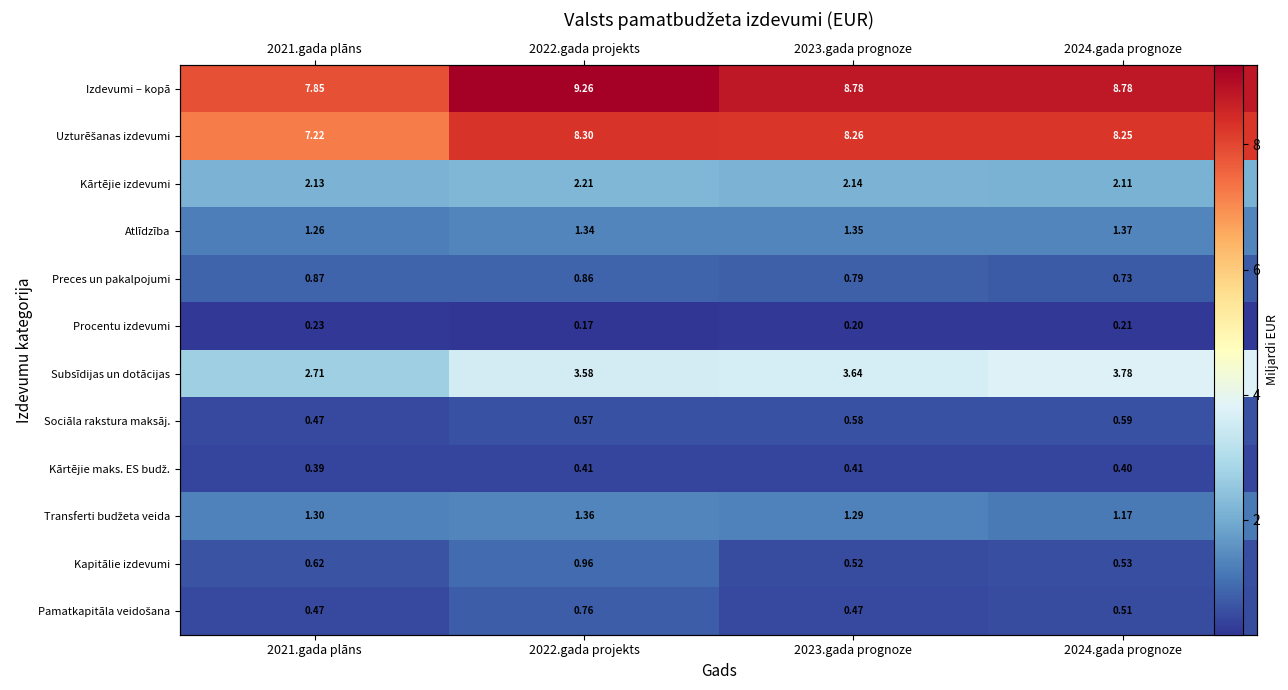

At which label is Pamatkapitāla veidošana closest to 0?

2023.gada prognoze